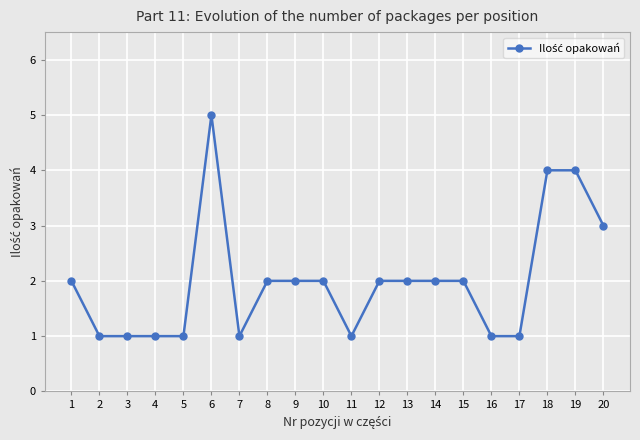

What is the change in value from 3 to 13?

+1